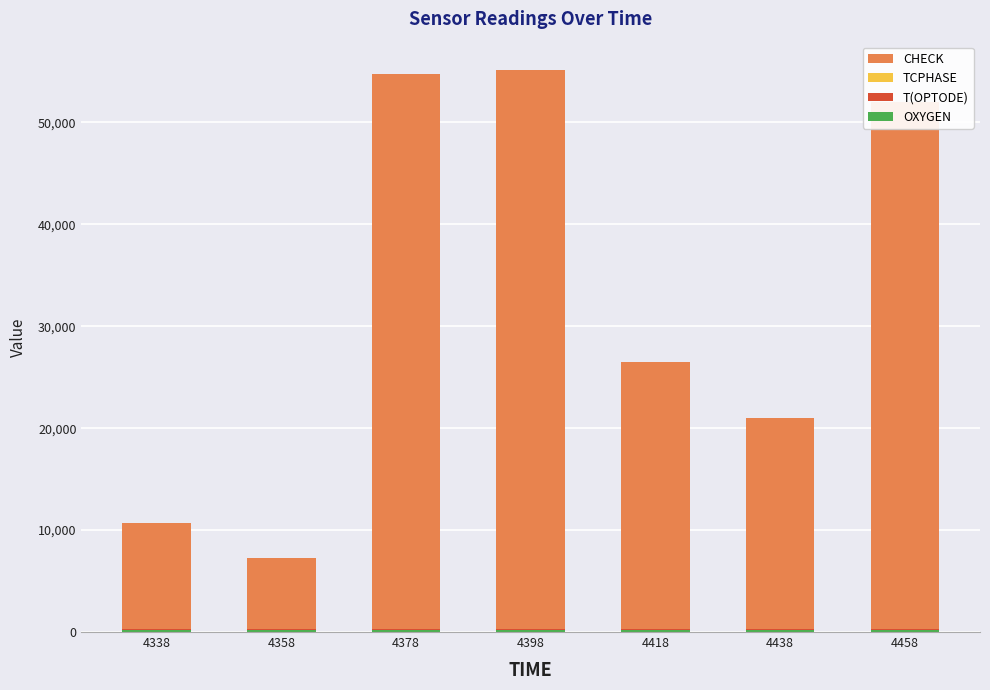

Does the chart contain stacked bars?

Yes